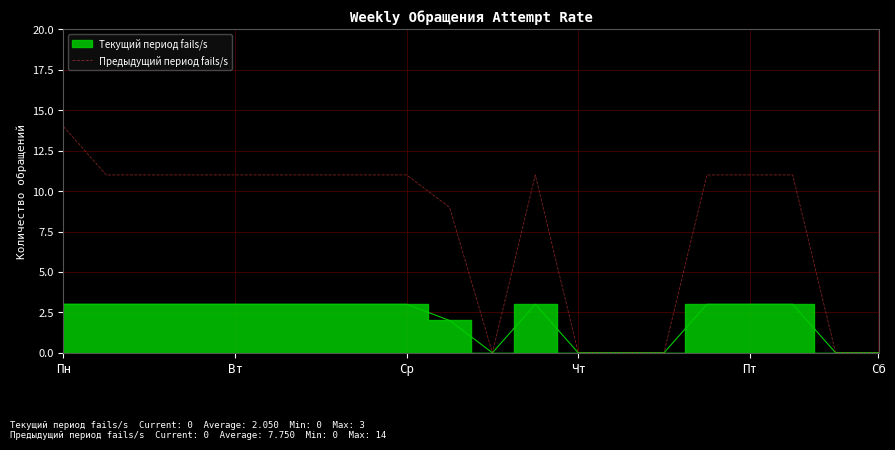

What is the greatest value displayed?

14